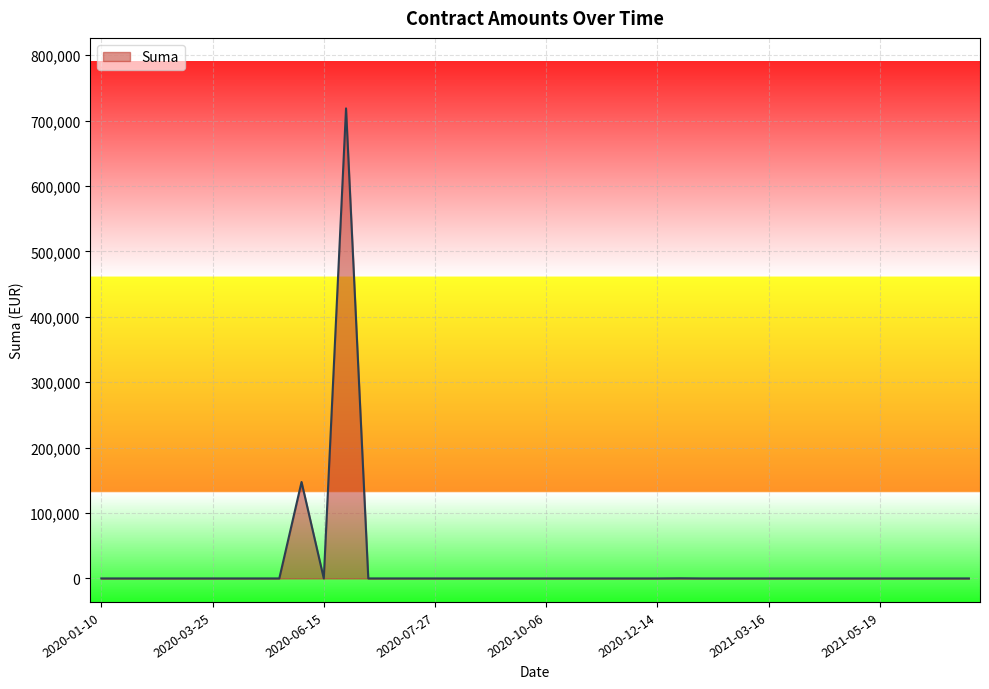

What is the maximum value shown in the chart?

718635.2